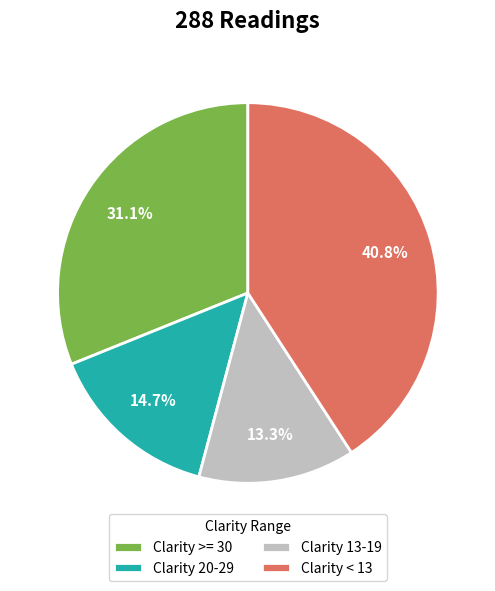

Rank the categories by value from lowest to highest.

Clarity 13-19, Clarity 20-29, Clarity >= 30, Clarity < 13